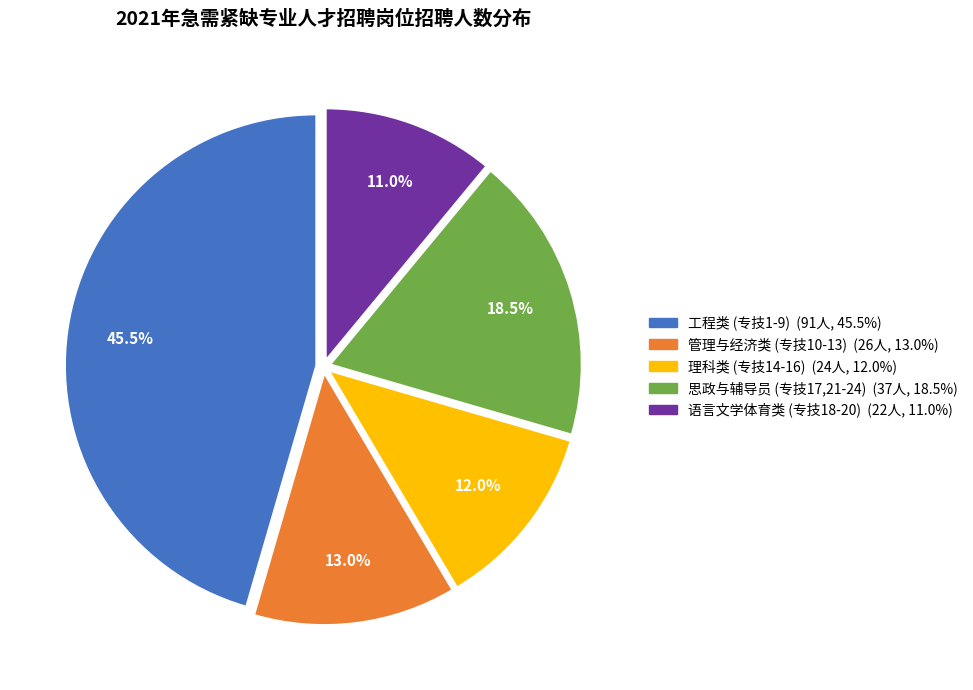

Does any single category account for the majority?

No